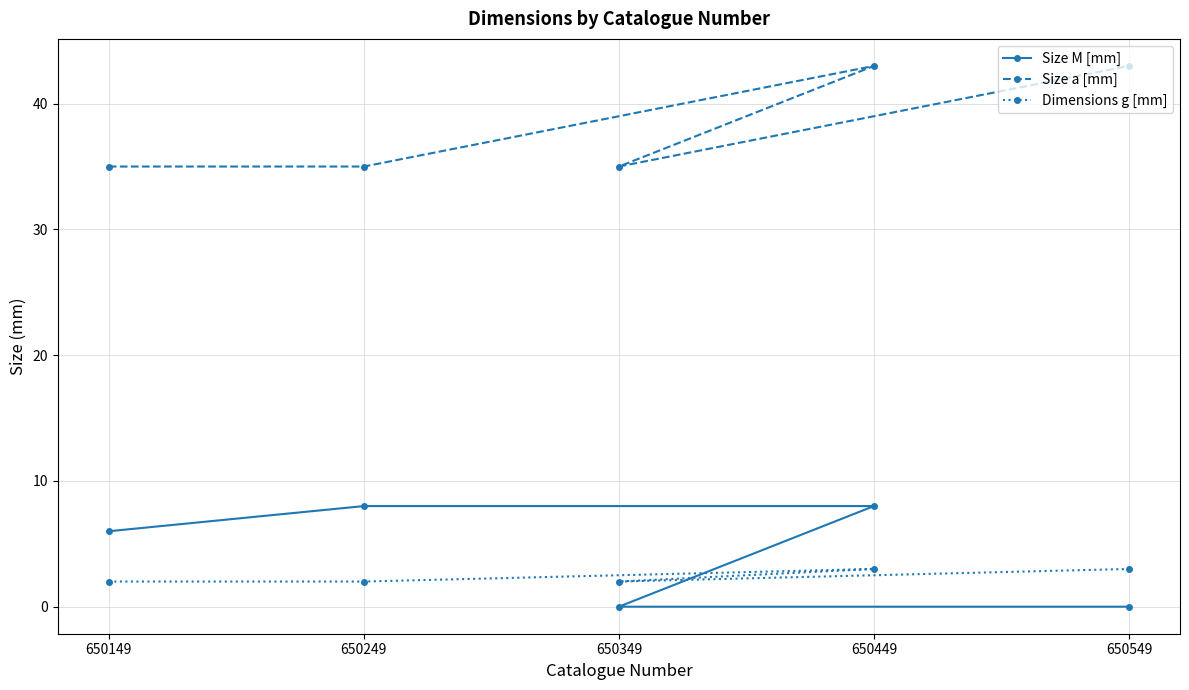

What is the sum of all Dimensions g [mm] values?

12